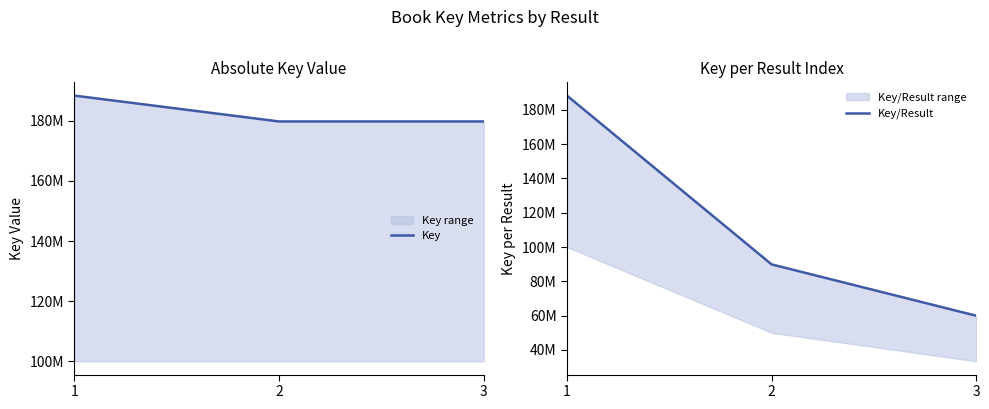

What value does the Key/Result series have at 3, to the nearest 10?

59918240